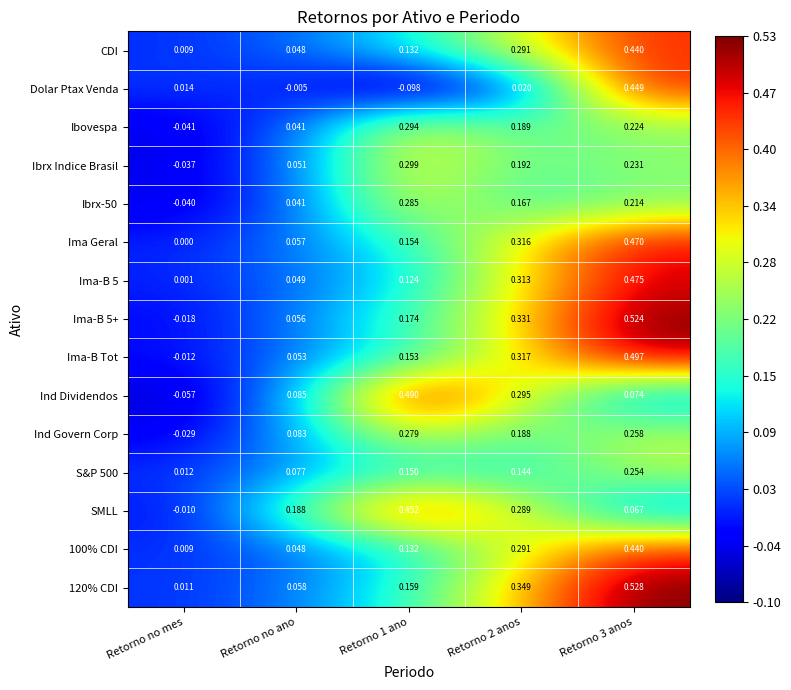

At which label does Dolar Ptax Venda first exceed 0?

Retorno no mes